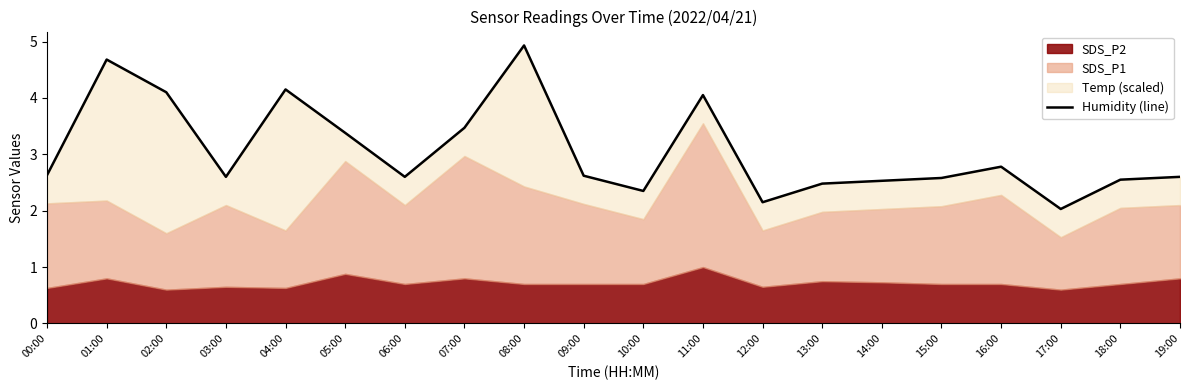

What position from the right is 00:00?

20